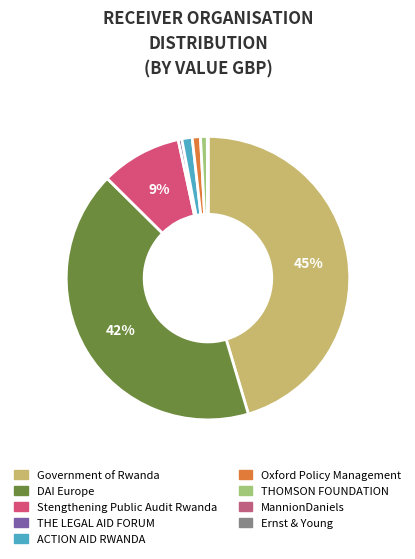

The Government of Rwanda slice represents 58% of the pie. True or false?

False